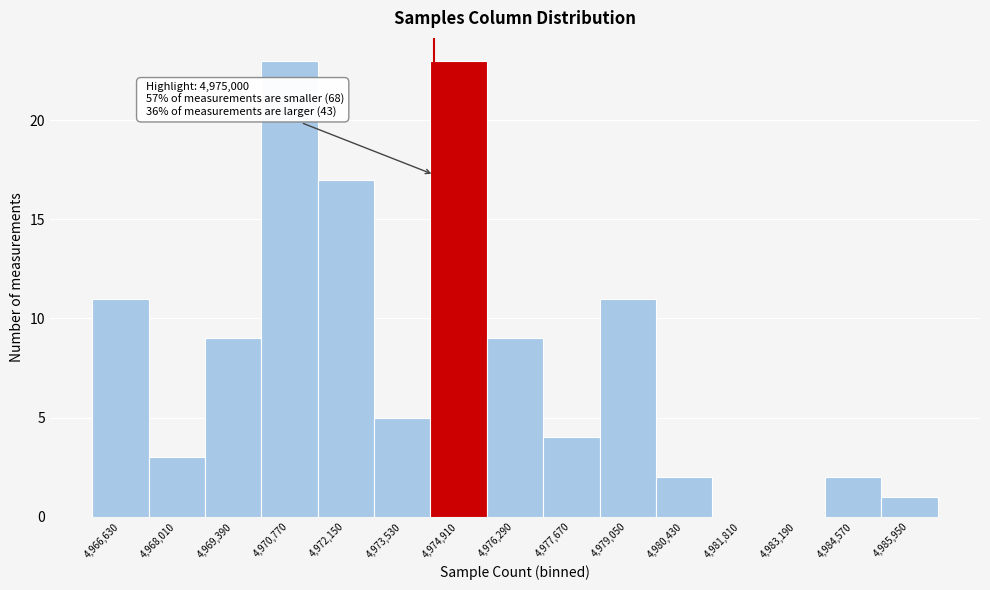

Reading left to right, list all the values displayed in this chart.

4,966,630=11	4,968,010=3	4,969,390=9	4,970,770=23	4,972,150=17	4,973,530=5	4,974,910=23	4,976,290=9	4,977,670=4	4,979,050=11	4,980,430=2	4,981,810=0	4,983,190=0	4,984,570=2	4,985,950=1